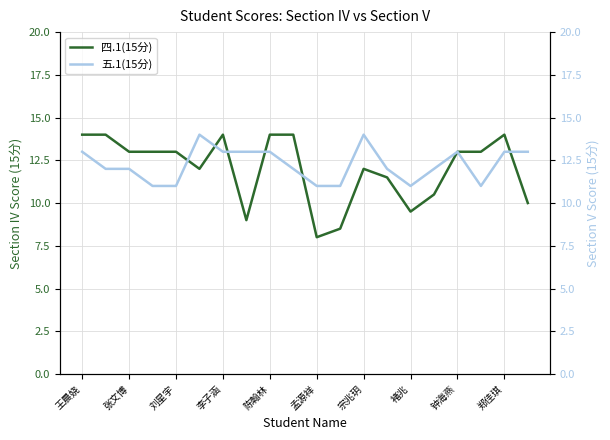

True or false: 五.1(15分) has a value of 12.0 at 13.

True